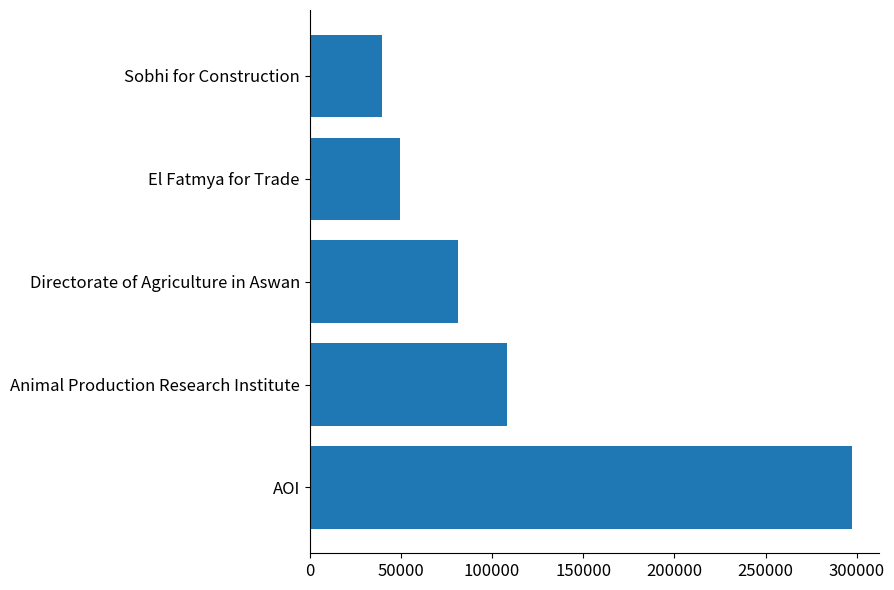

Reading bottom to top, list all the values displayed in this chart.

AOI=297297.3	Animal Production Research Institute=108108.1	Directorate of Agriculture in Aswan=81081.1	El Fatmya for Trade=49659.1	Sobhi for Construction=39772.7